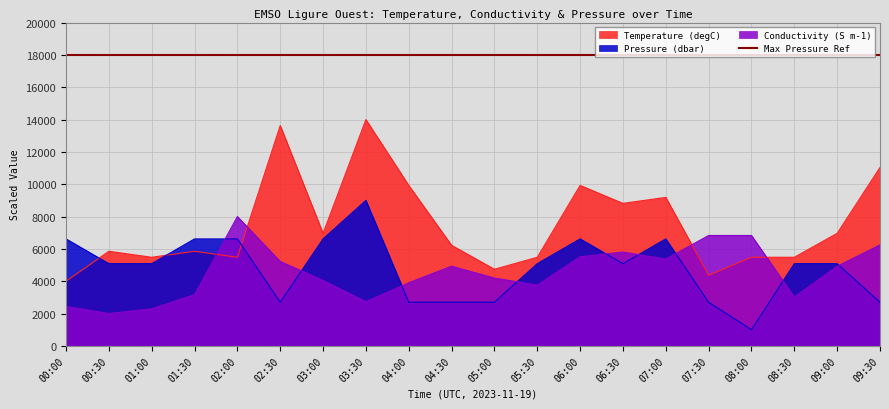

At which label does Conductivity first exceed 4926?

02:00